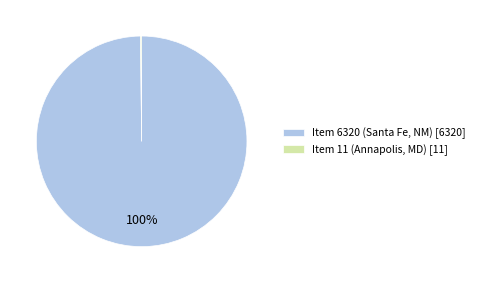

The Item 6320 (Santa Fe, NM) [6320] slice represents 100% of the pie. True or false?

True